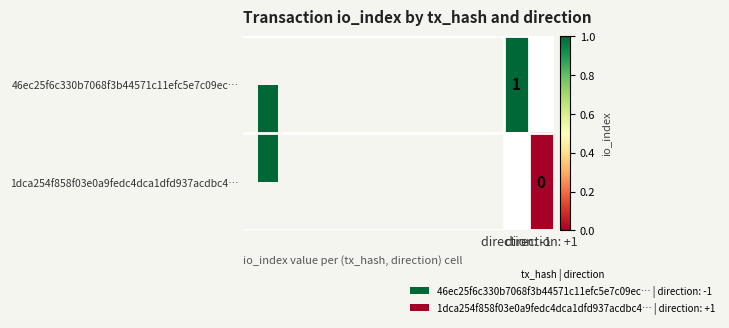

True or false: 46ec25f6c330b7068f3b44571c11efc5e7c09ec… has a value of 1.5 at direction: -1.

False